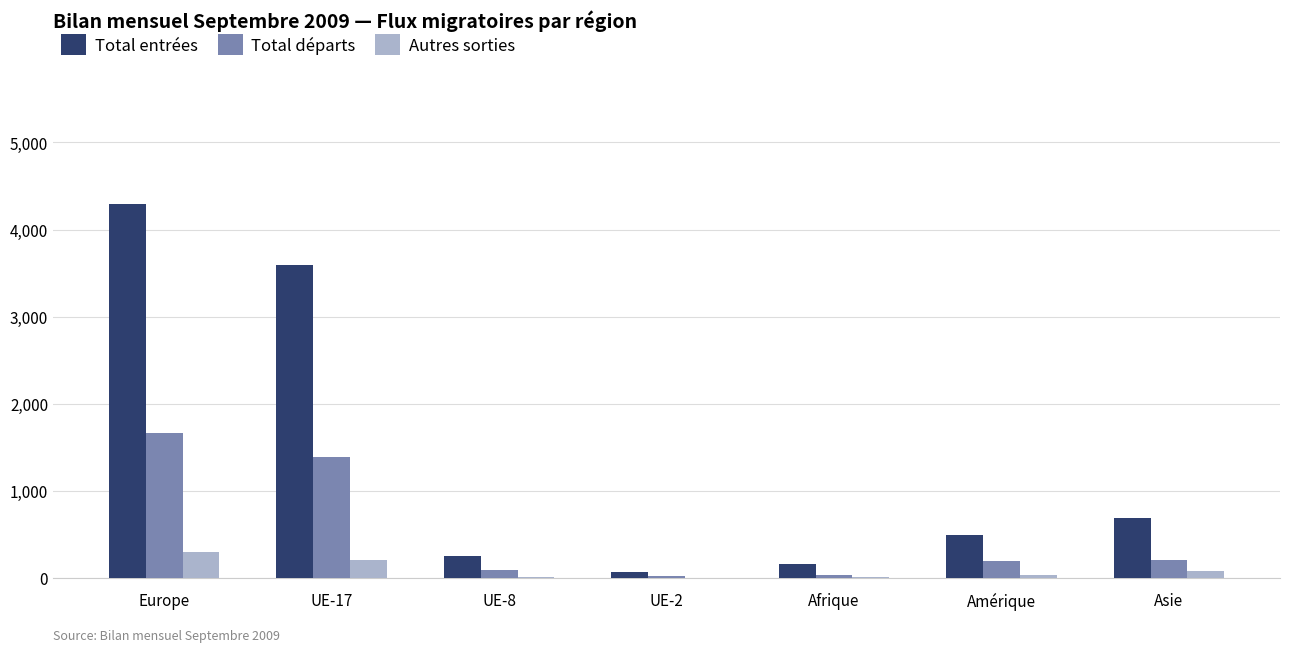

Which category has the highest value in the Total départs series?

Europe